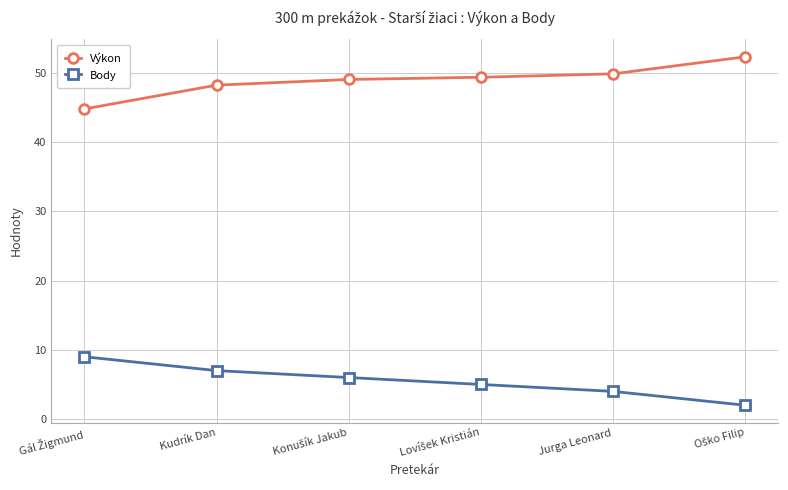

The value of Body at Kudrík Dan is 1.5. True or false?

False